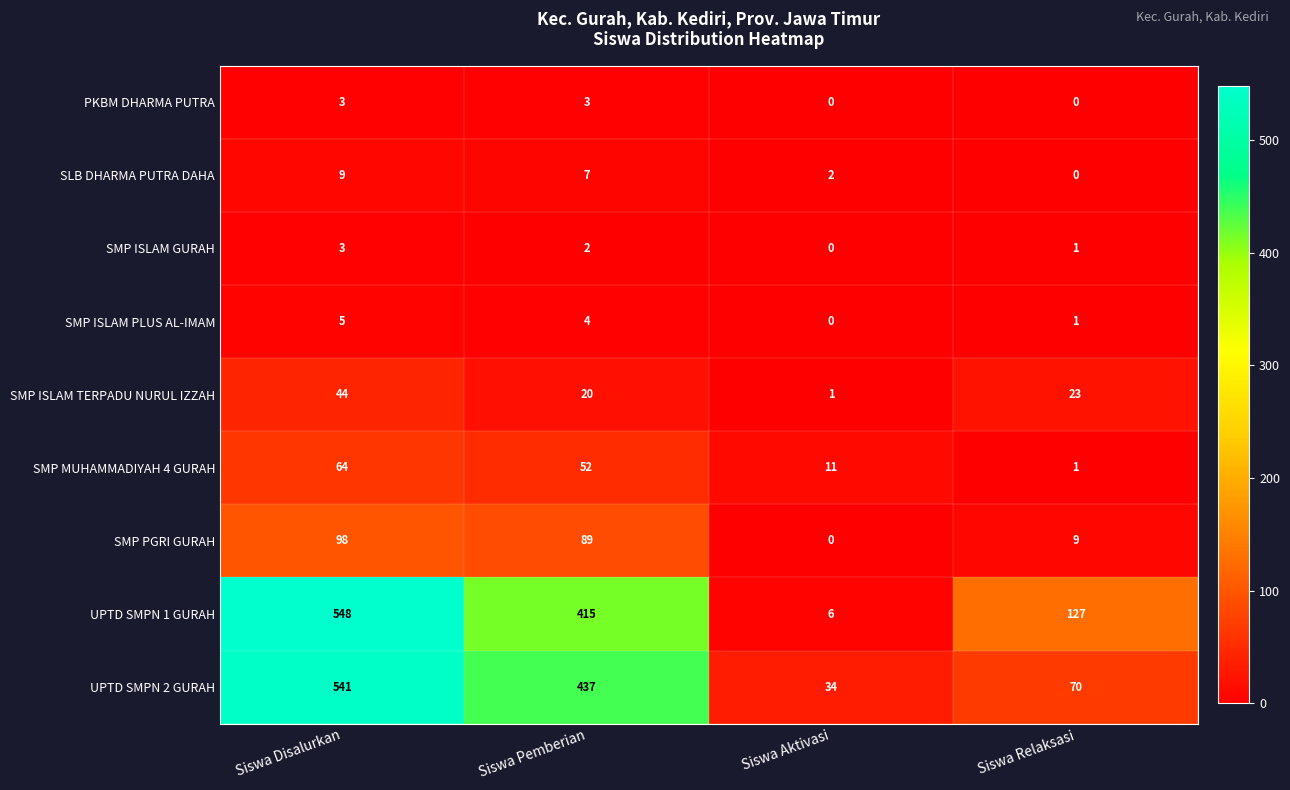

Which series changed the most between Siswa Pemberian and Siswa Aktivasi?

UPTD SMPN 1 GURAH